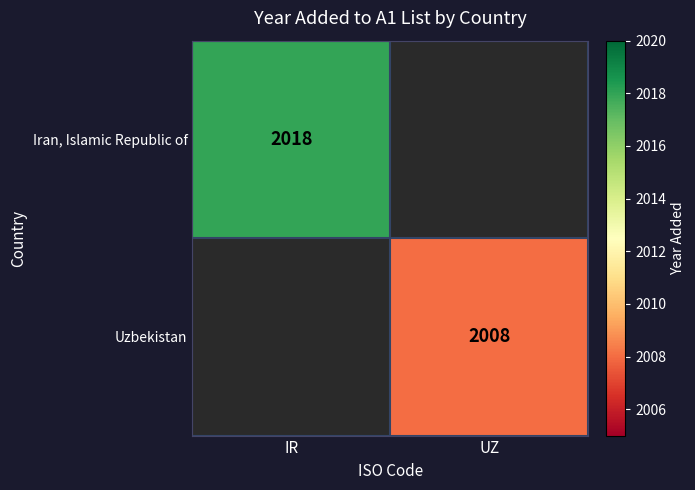

True or false: Iran, Islamic Republic of has a value of 2018 at IR.

True